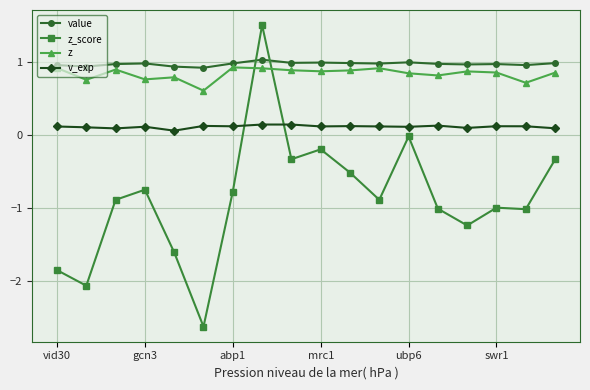

List the series in order of their peak value, lowest first.

v_exp, z, value, z_score